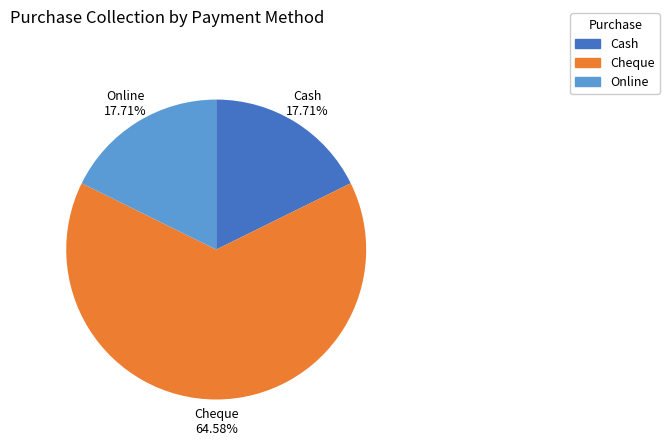

What is the ratio of the value at Cheque to the value at Cash?

3.6